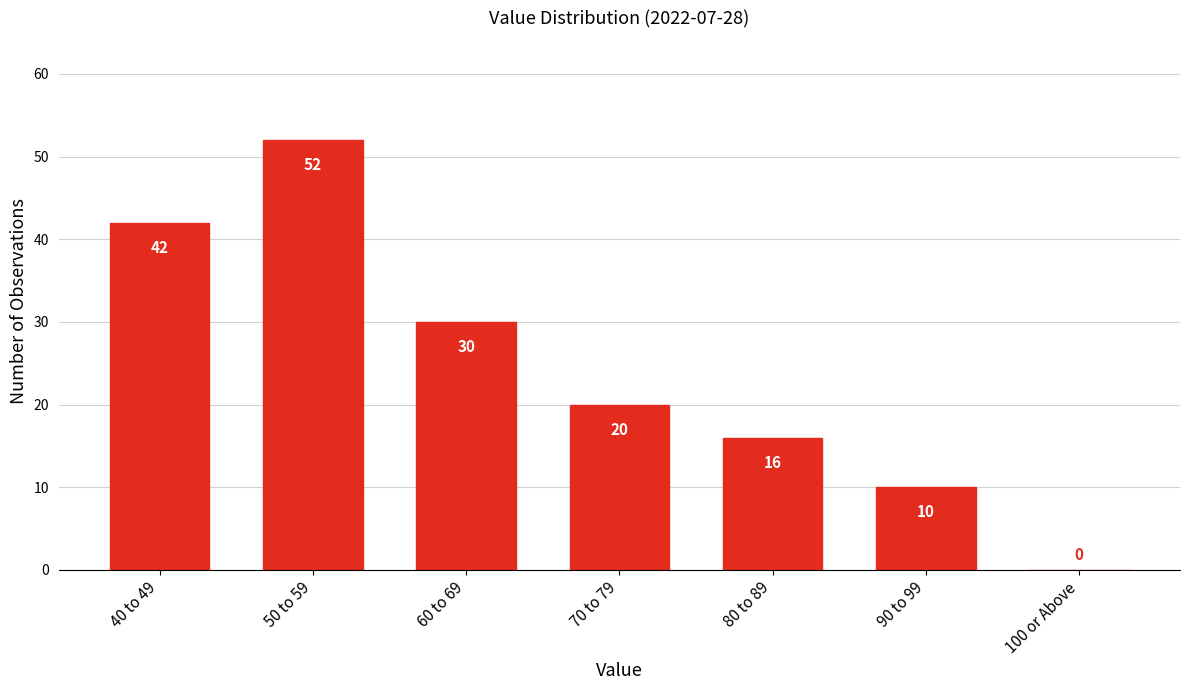

Reading left to right, list all the values displayed in this chart.

40 to 49=42	50 to 59=52	60 to 69=30	70 to 79=20	80 to 89=16	90 to 99=10	100 or Above=0